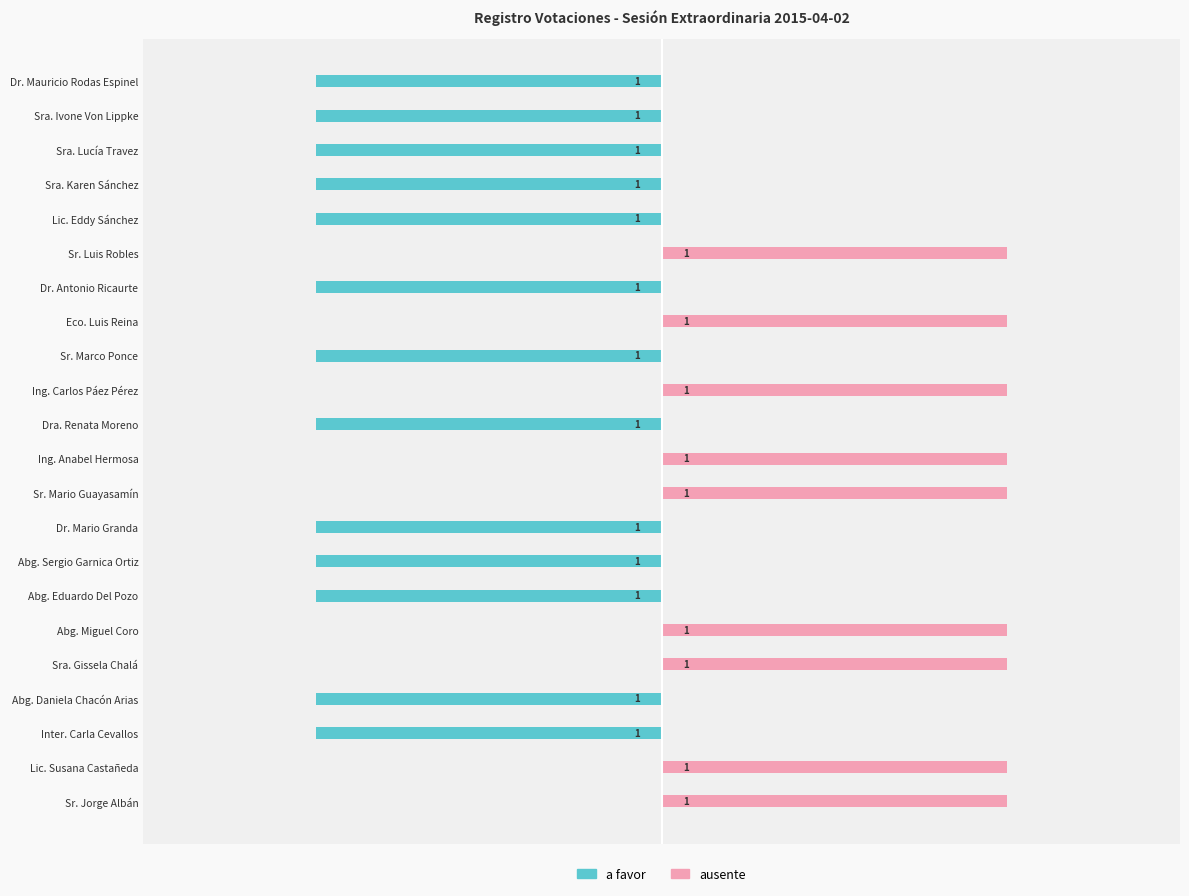

The value of ausente at Eco. Luis Reina is 1.1. True or false?

False